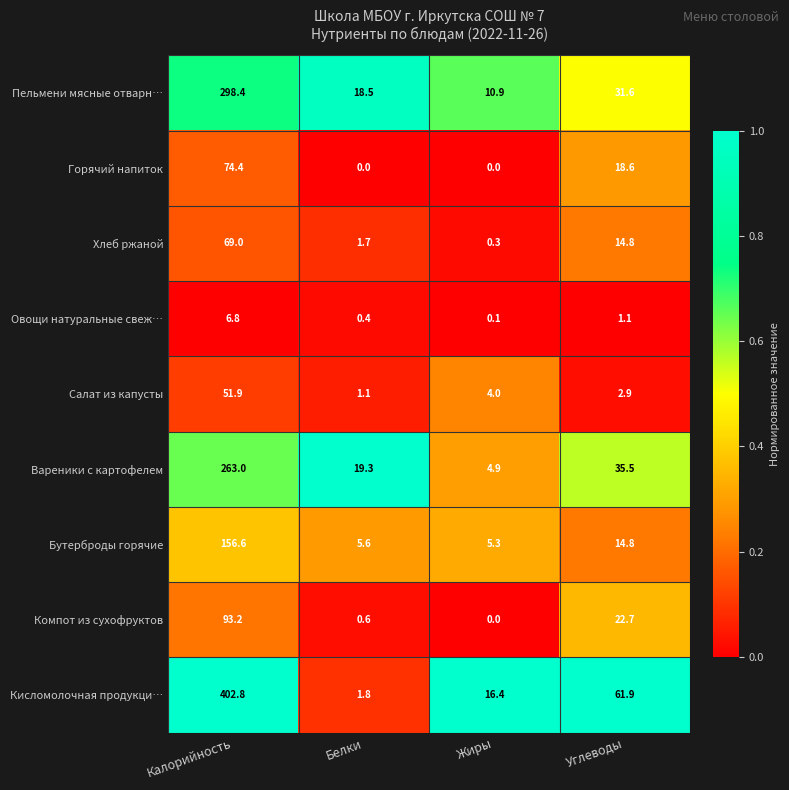

Which series has the widest spread of values?

Кисломолочная продукци…